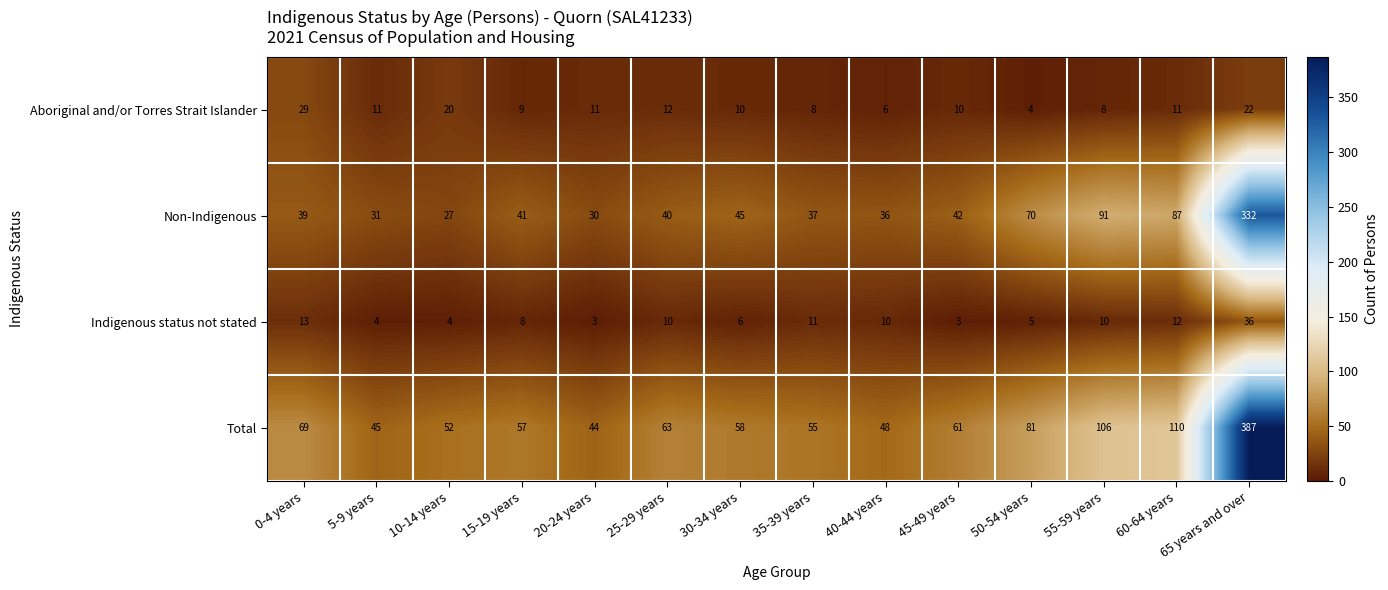

Where does the Indigenous status not stated series first go above 10?

0-4 years